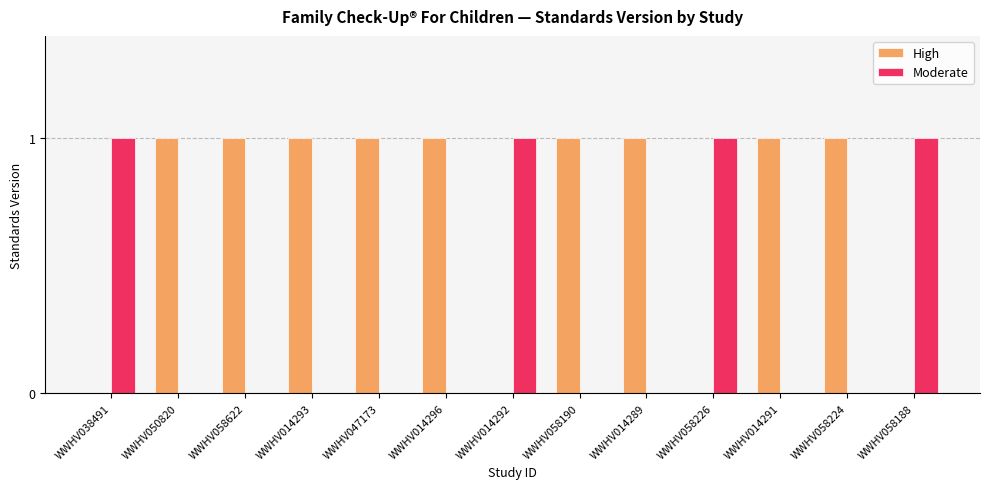

Which series has the largest total across all categories?

High